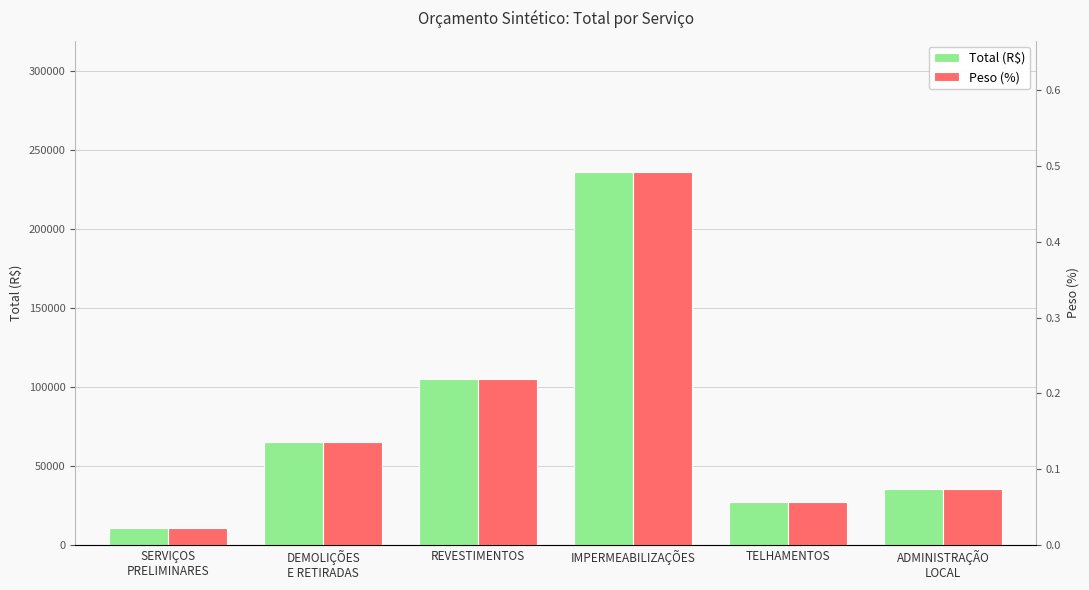

How many bars are there in each group?

2